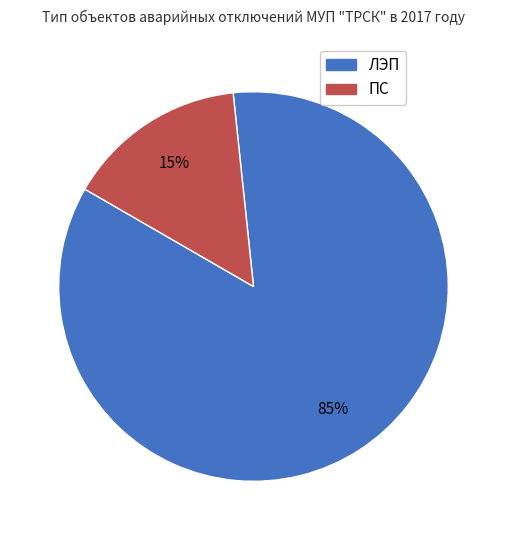

True or false: ПС accounts for 15% of the total.

True